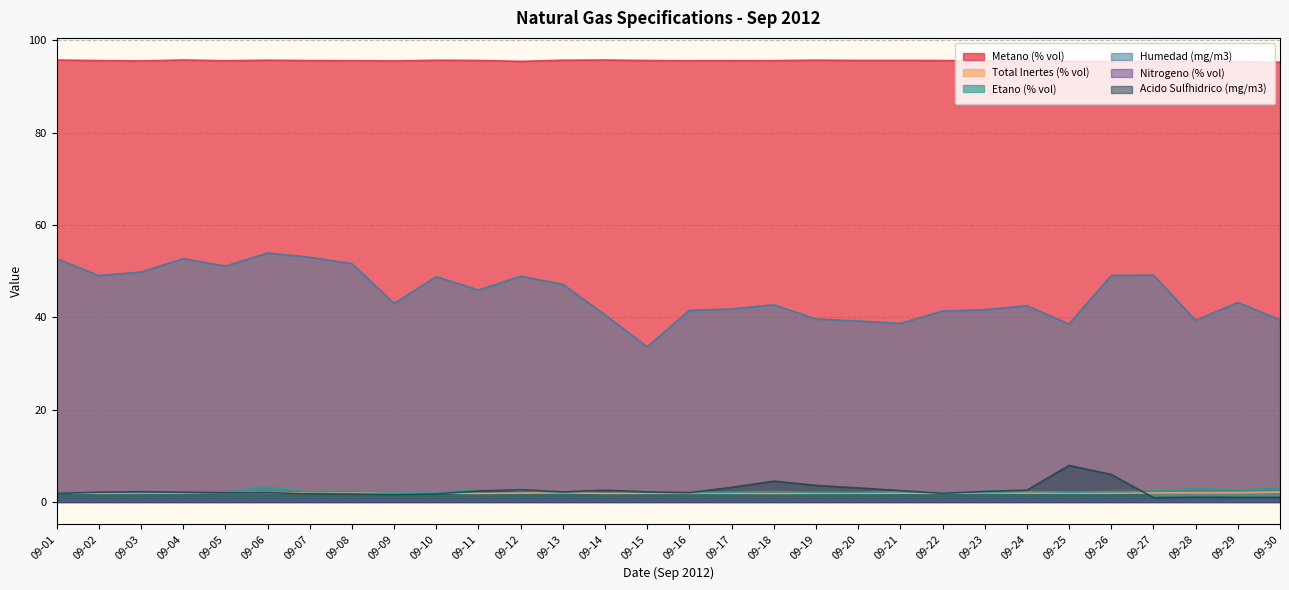

Reading right to left, transcribe all the data shown in this chart.

Metano (% vol): 95.3	95.3	95.6	95.4	95.4	95.5	95.6	95.5	95.6	95.6	95.6	95.7	95.6	95.6	95.6	95.6	95.7	95.7	95.4	95.6	95.7	95.5	95.6	95.6	95.7	95.6	95.7	95.5	95.6	95.7
Total Inertes (% vol): 2.1	2.0	2.0	2.0	1.9	1.9	1.9	1.9	1.9	1.9	1.9	1.9	1.8	1.9	1.9	1.9	1.9	2.0	1.9	1.8	1.9	2.0	1.9	1.9	2.0	2.1	2.0	1.9	1.9	2.0
Etano (% vol): 3.0	2.6	2.9	2.3	2.3	2.1	2.3	2.1	2.1	2.2	2.1	2.1	2.2	2.1	2.0	2.1	2.6	2.1	2.5	2.6	2.1	2.1	2.3	2.2	3.2	2.2	2.1	2.1	2.1	2.2
Humedad (mg/m3): 39.4	43.2	39.4	49.1	49.1	38.5	42.5	41.7	41.4	38.7	39.2	39.6	42.7	41.8	41.5	33.6	40.5	47.1	48.9	45.9	48.8	43.0	51.6	53.0	53.9	51.1	52.7	49.8	49.0	52.7
Nitrogeno (% vol): 0.2	0.1	0.1	0.1	0.1	0.1	0.1	0.1	0.1	0.1	0.1	0.1	0.1	0.1	0.1	0.1	0.1	0.1	0.1	0.1	0.1	0.1	0.1	0.1	0.2	0.1	0.1	0.1	0.1	0.1
Acido Sulfhidrico (mg/m3): 1.0	1.0	1.0	0.9	6.0	7.9	2.5	2.3	1.9	2.5	3.0	3.6	4.5	3.2	2.0	2.2	2.5	2.2	2.7	2.4	1.8	1.6	1.7	1.8	2.0	2.0	2.1	2.2	2.1	1.9